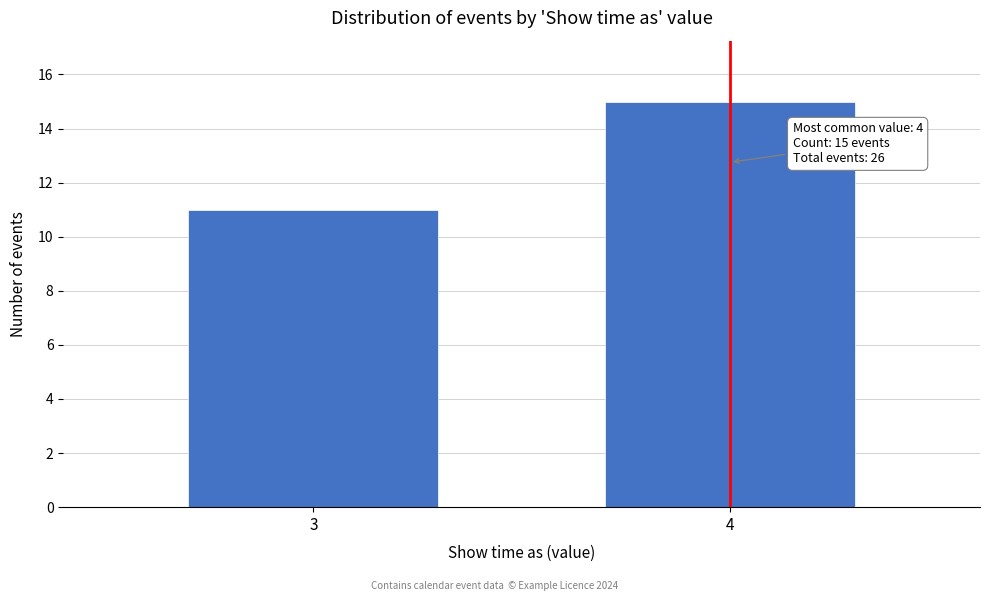

Reading left to right, transcribe all the data shown in this chart.

11	15